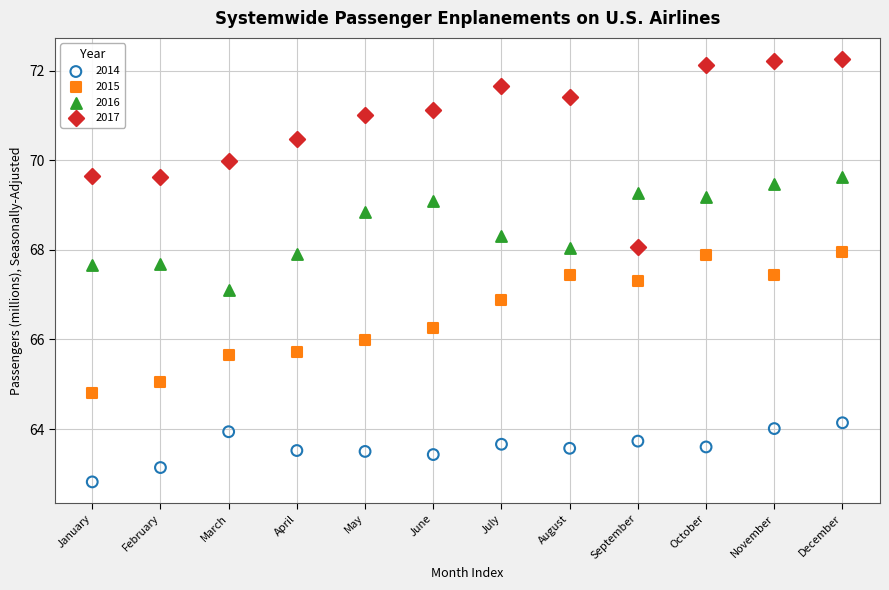

Which series has the largest Y range (max minus min)?

2017